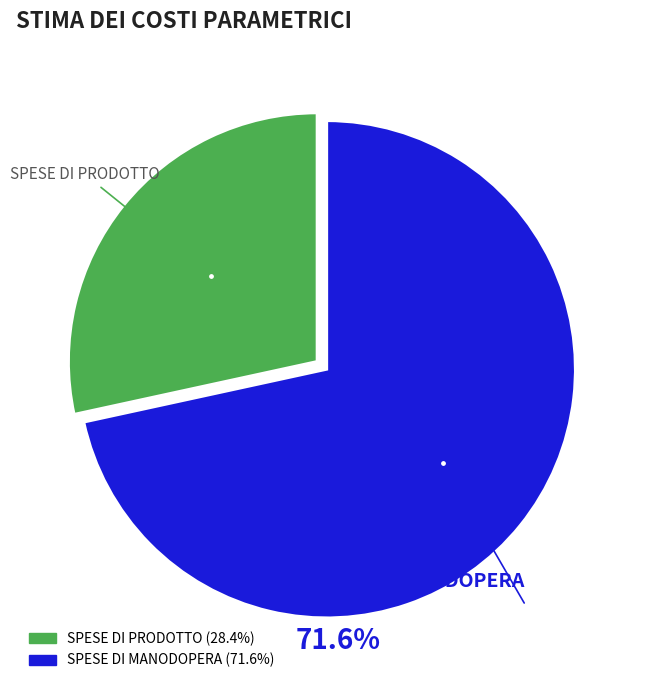

What is the ratio of the value at SPESE DI PRODOTTO to the value at SPESE DI MANODOPERA?

0.4